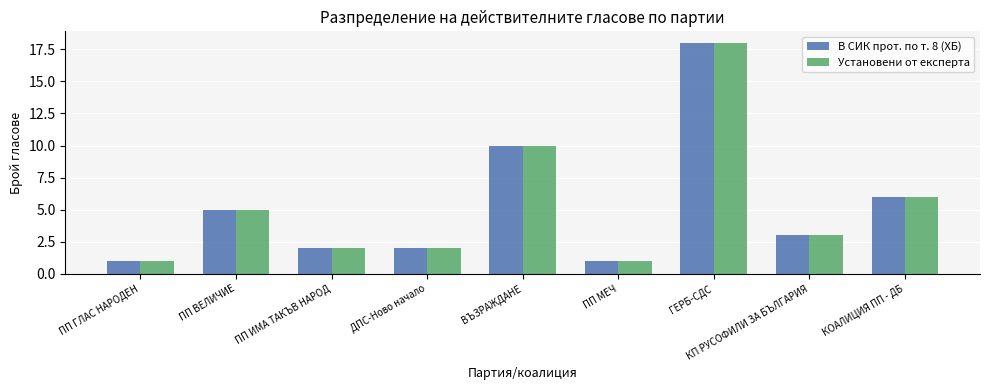

What is the greatest value displayed?

18